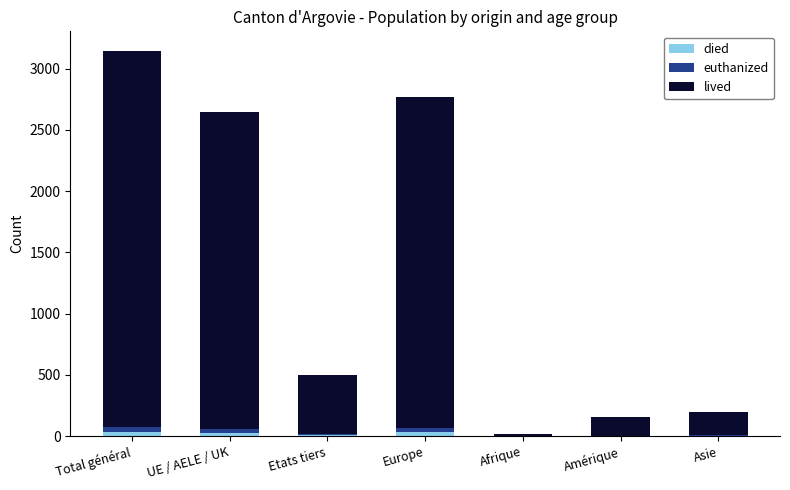

Are the bars grouped side by side (vs. stacked)?

No